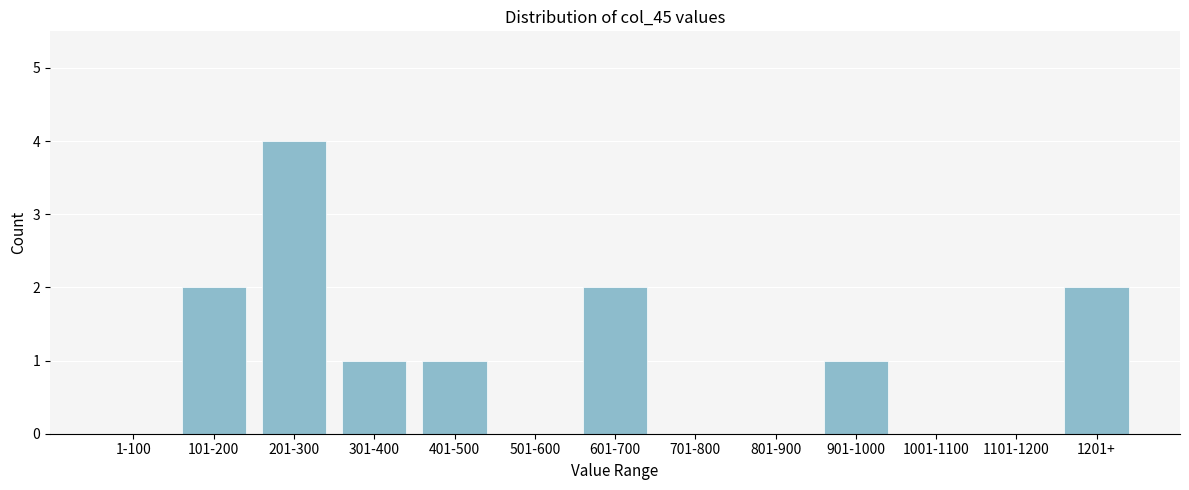

Reading left to right, what are all the values shown in this chart?

1-100=0	101-200=2	201-300=4	301-400=1	401-500=1	501-600=0	601-700=2	701-800=0	801-900=0	901-1000=1	1001-1100=0	1101-1200=0	1201+=2